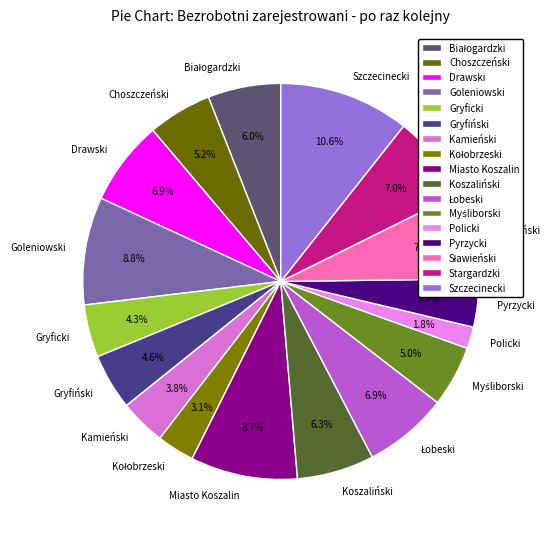

Does Policki represent more than half of the total?

No